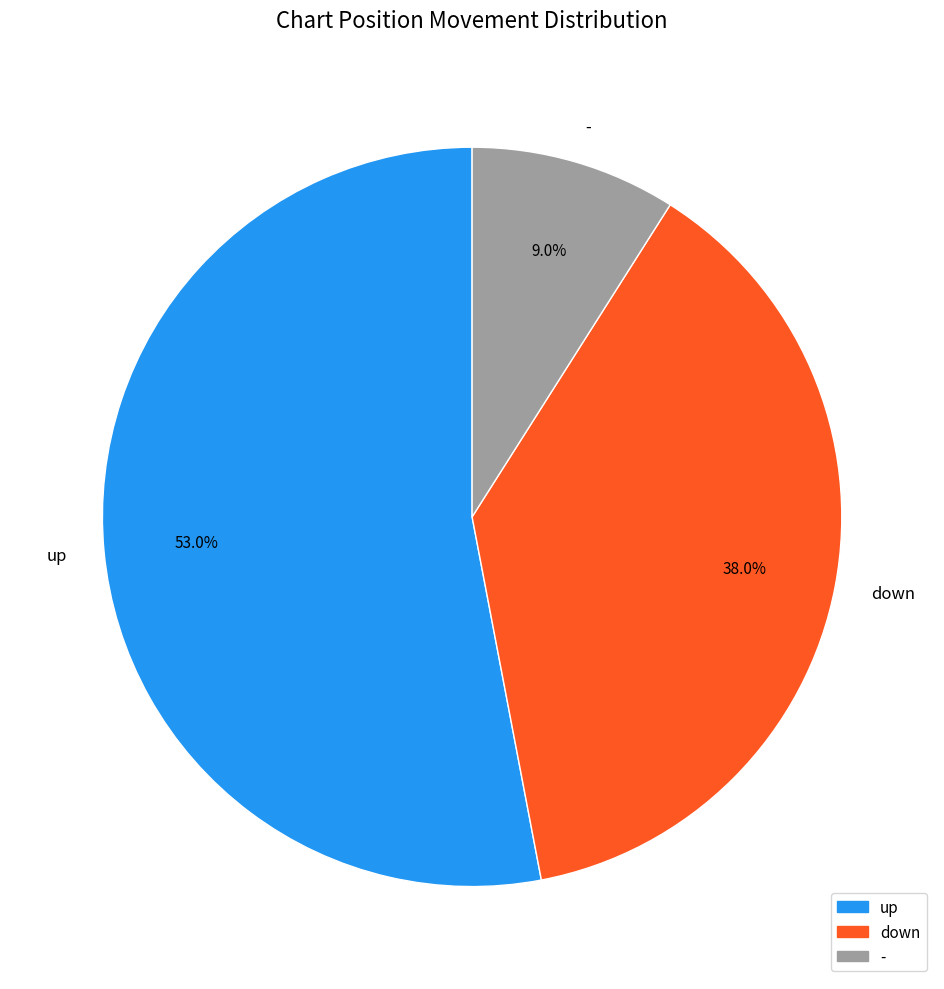

Rank the categories by value from highest to lowest.

up, down, -